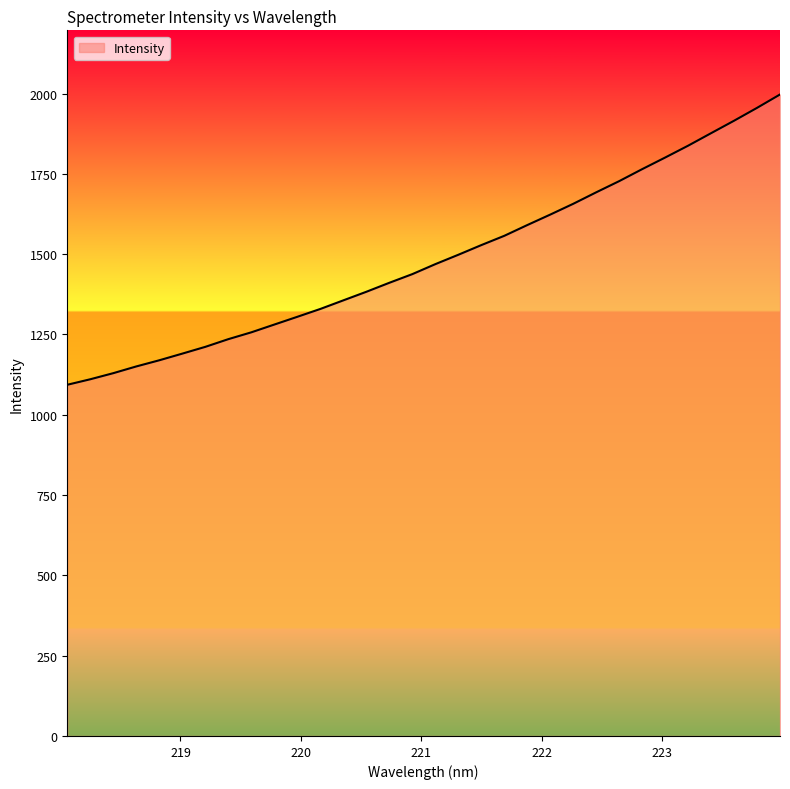

What is the sum of all values?

47543.4